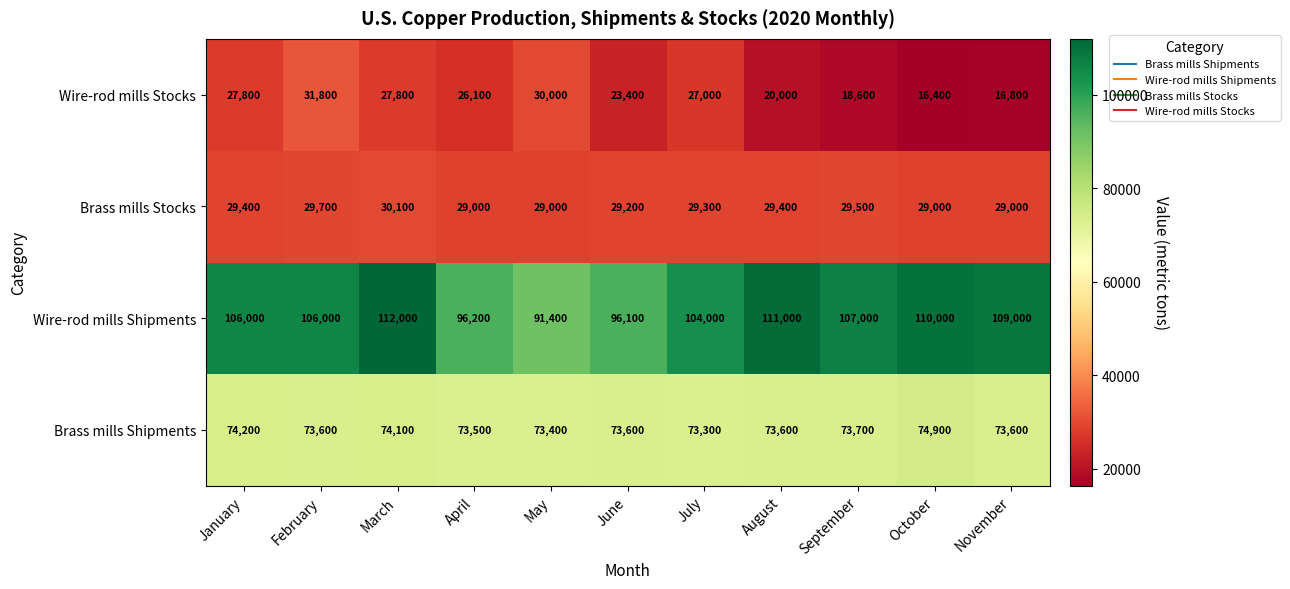

What is the sum of all Wire-rod mills Shipments values?

1148700